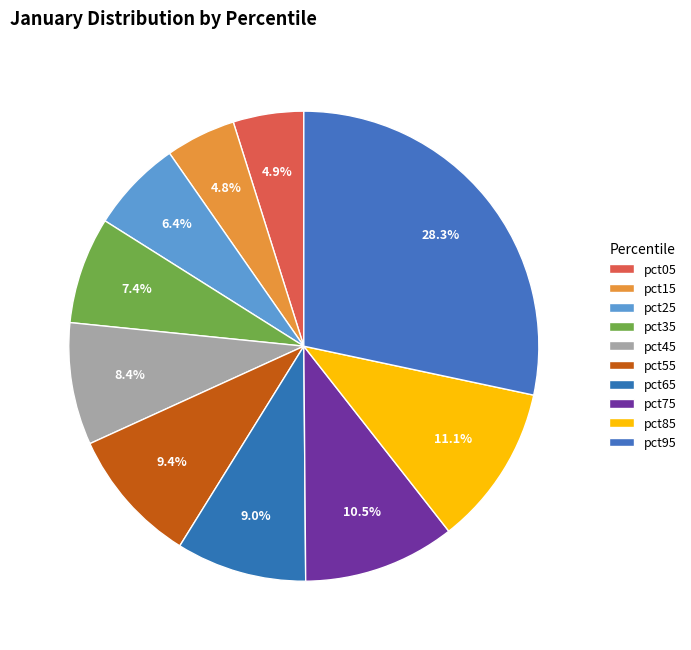

The pct45 slice represents 8% of the pie. True or false?

True